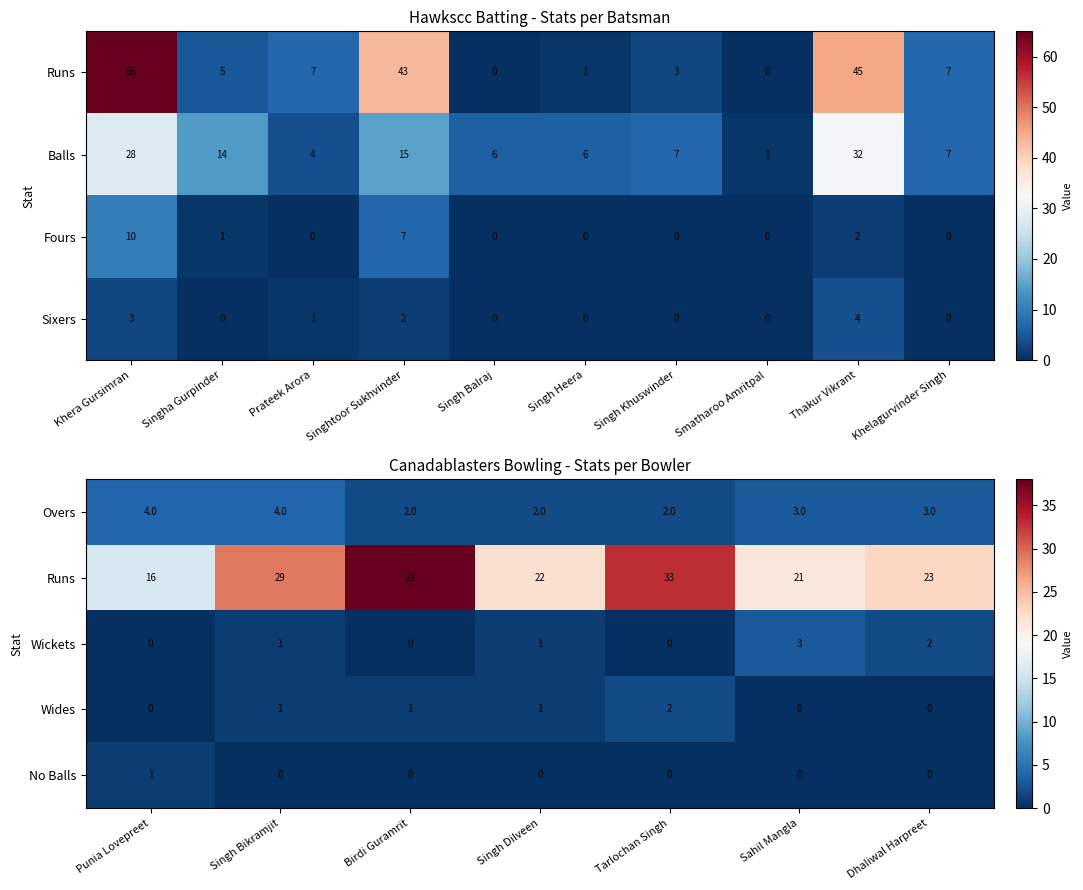

How many Wickets values are between 0 and 2?

6